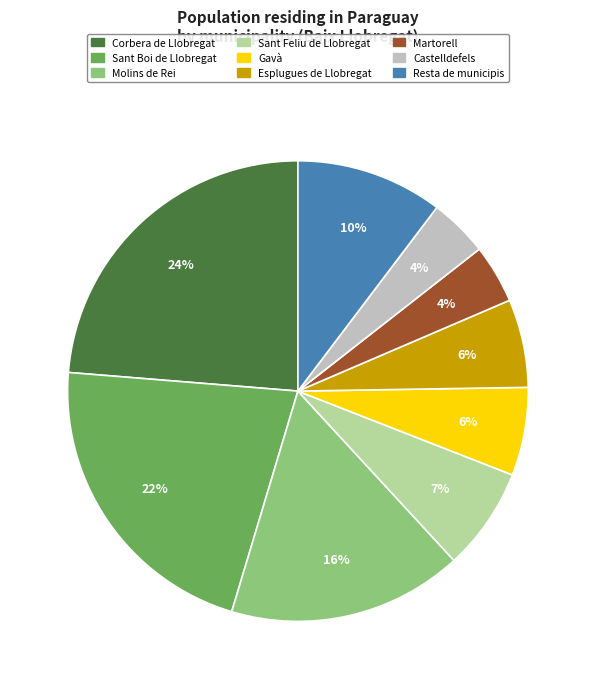

To the nearest percent, what is the difference between the largest and smallest slice percentages?

20%